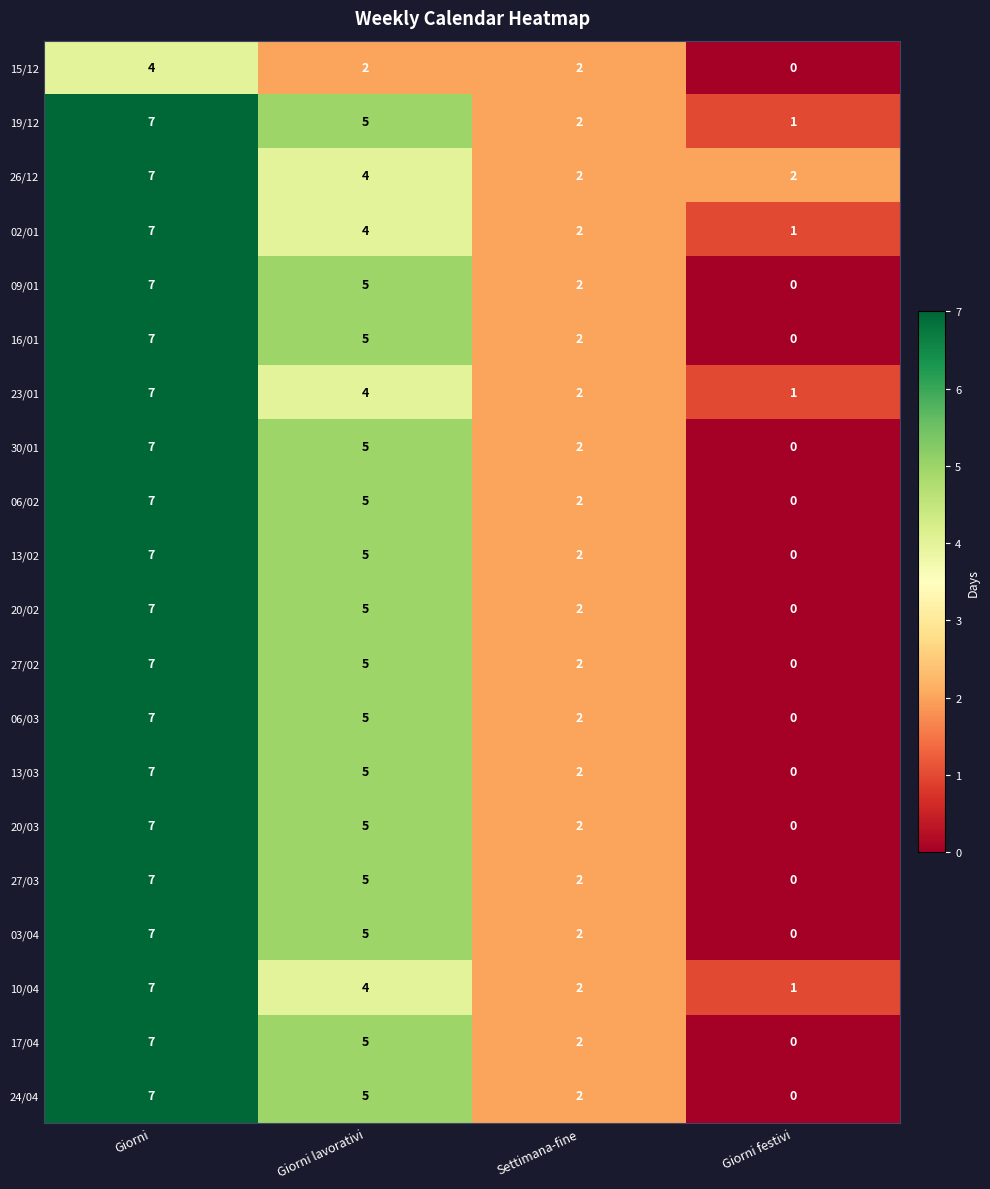

How many series are shown in this chart?

20